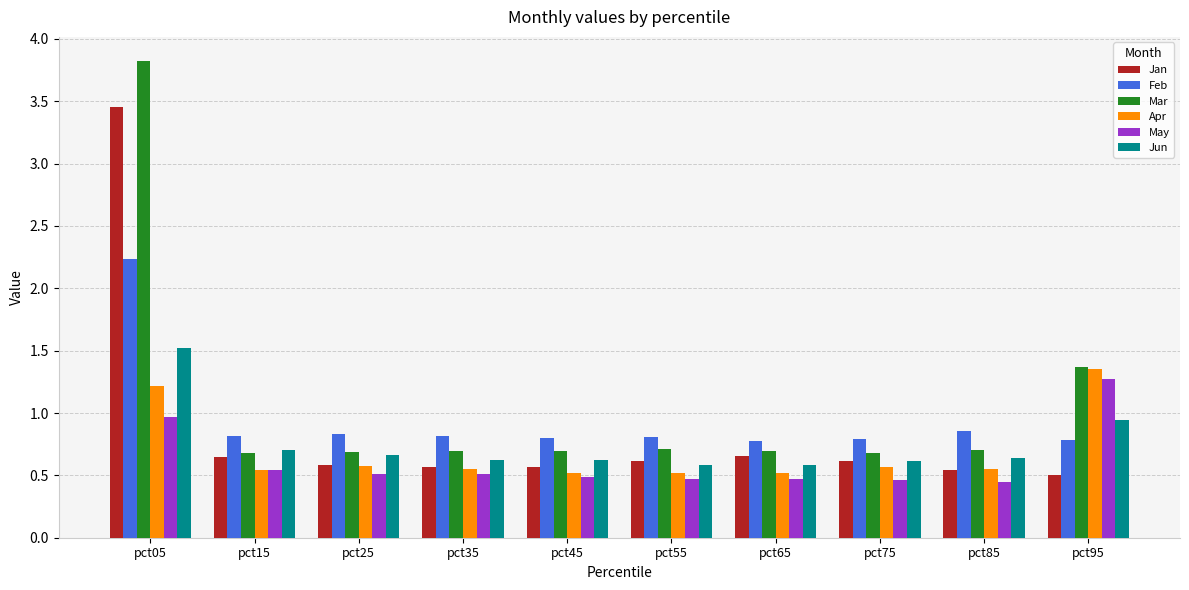

At pct05, list the series in order from smallest to largest.

May, Apr, Jun, Feb, Jan, Mar